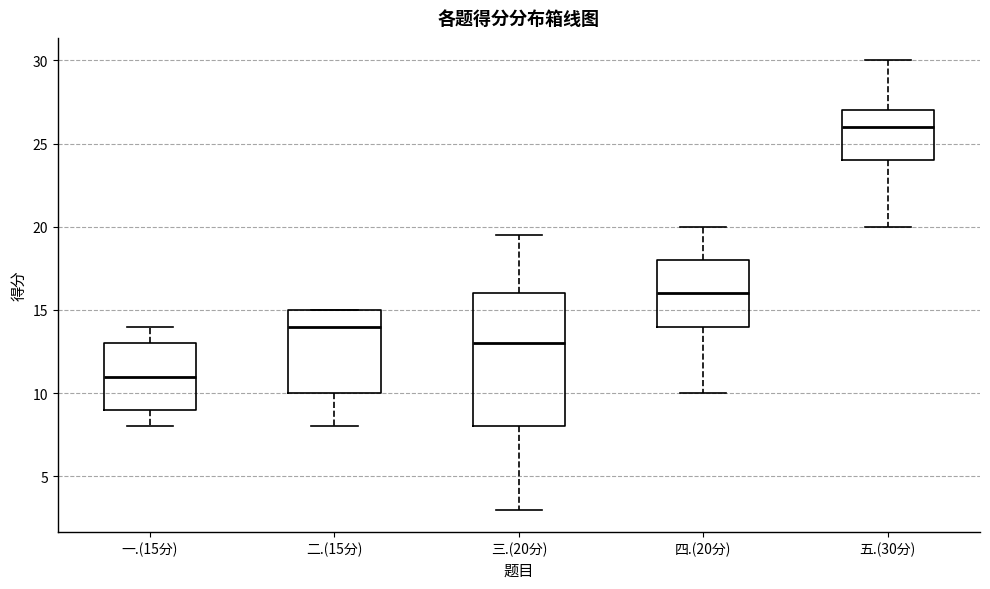

Where does the upper whisker of the box for 三.(20分) end on the y-axis? The values are not printed on the chart, so give them approximately, as read against the axis.

19.5